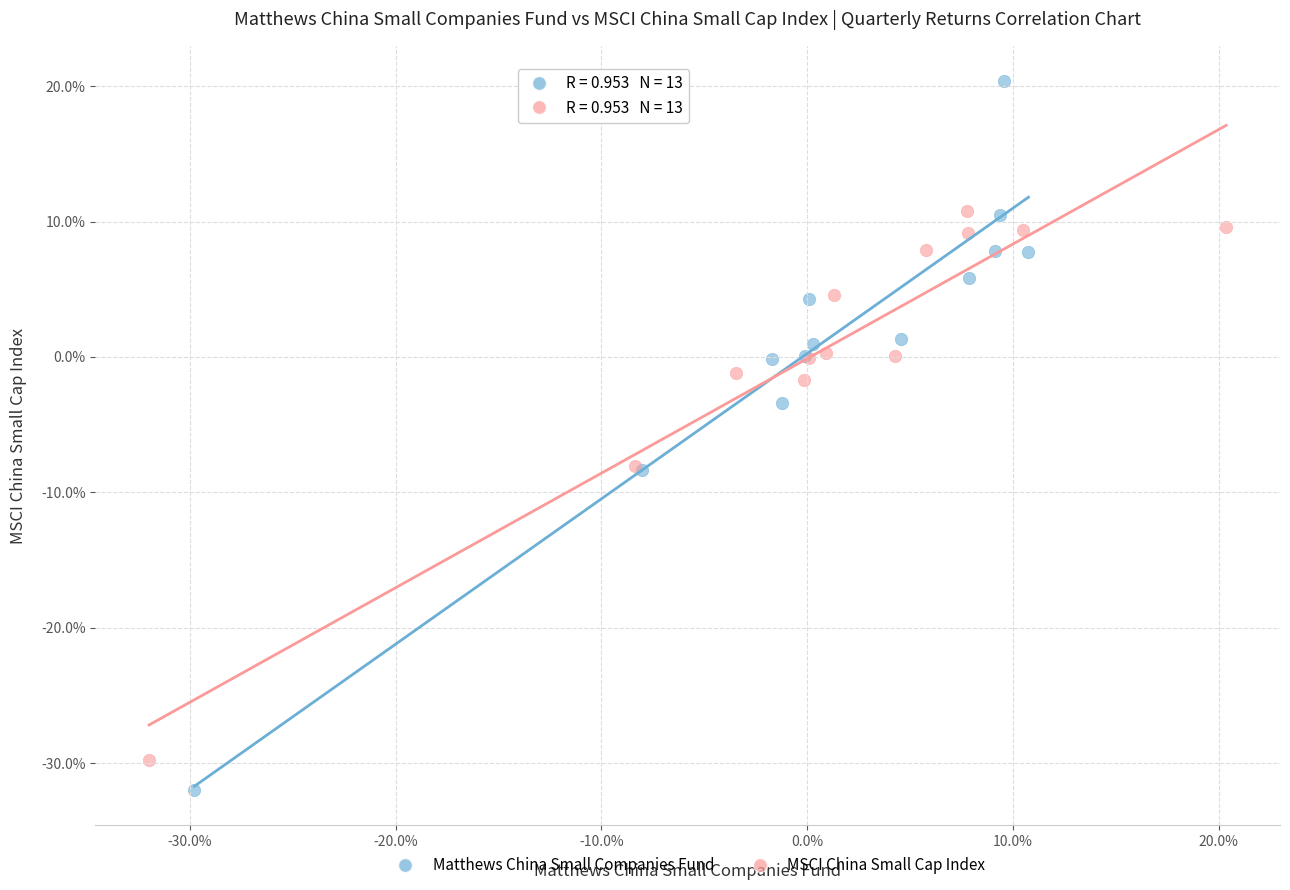

Which series reaches the minimum Y coordinate?

Matthews China Small Companies Fund